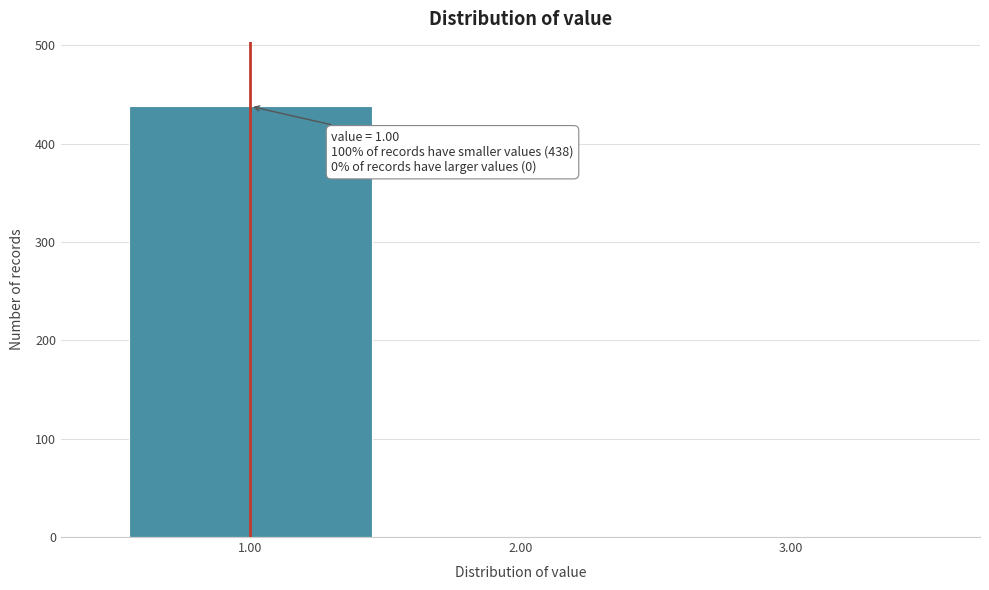

Over which range of the x-axis is the bar tallest?

0.5 to 1.5